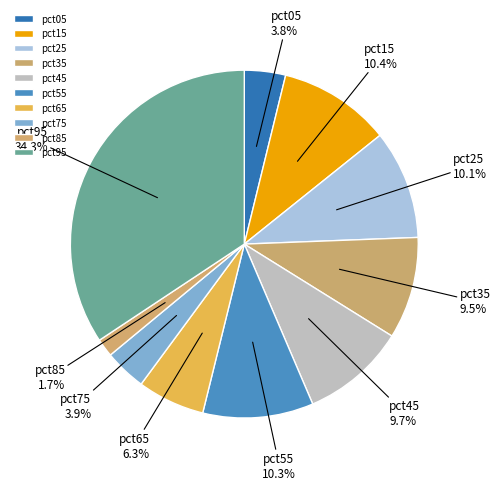

Does pct05 represent more than half of the total?

No